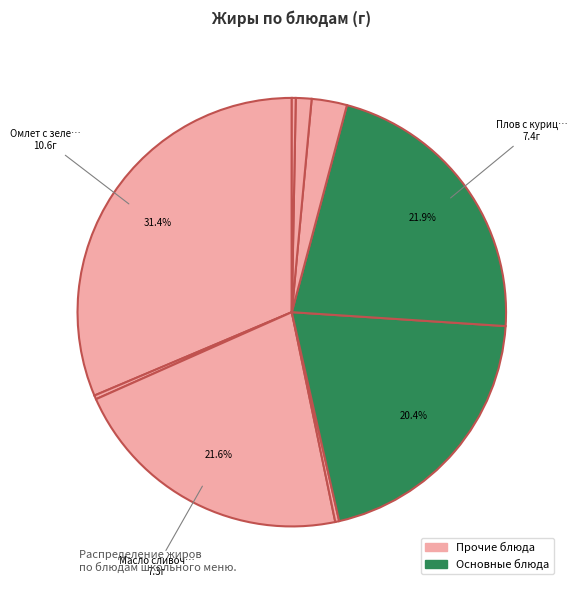

Count the number of slices in the pie.

9